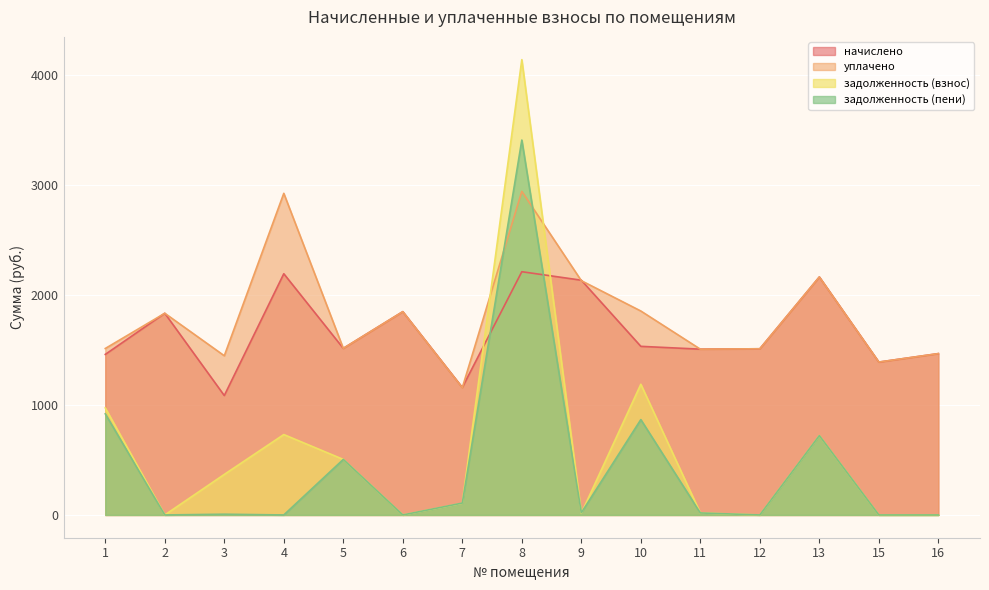

Rank the series by their maximum value, from highest to lowest.

задолженность (взнос), задолженность (пени), уплачено, начислено